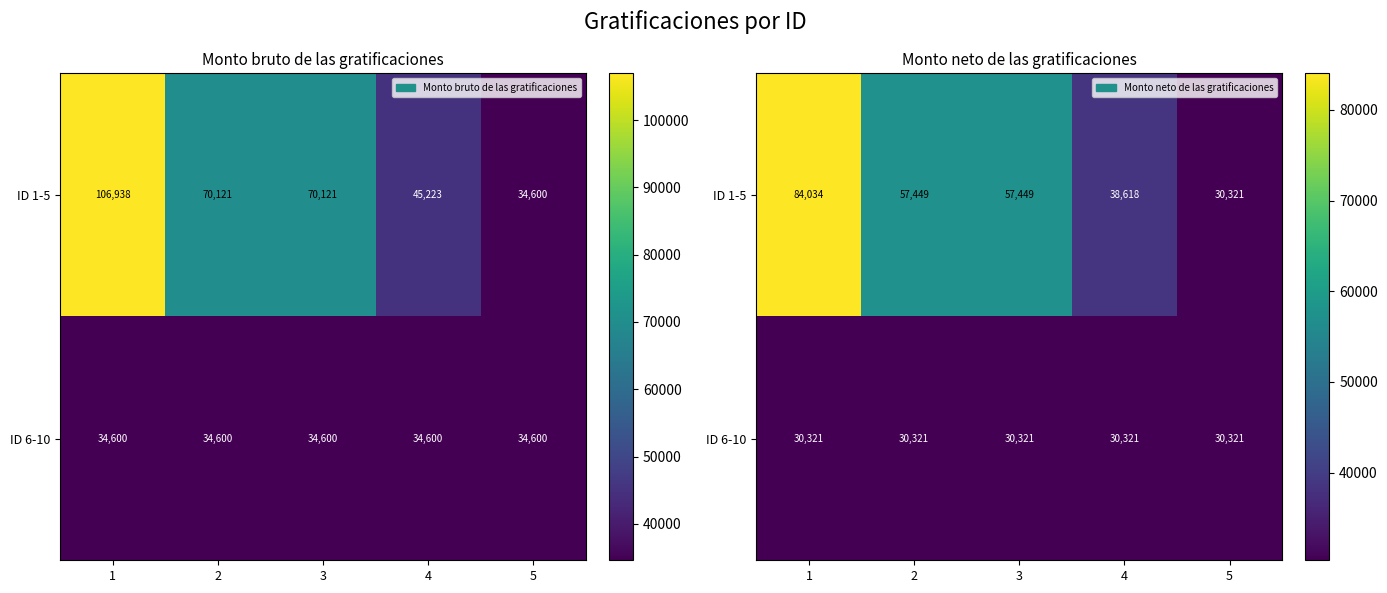

At 4, list the series in order from largest to smallest.

ID 1-5, ID 6-10